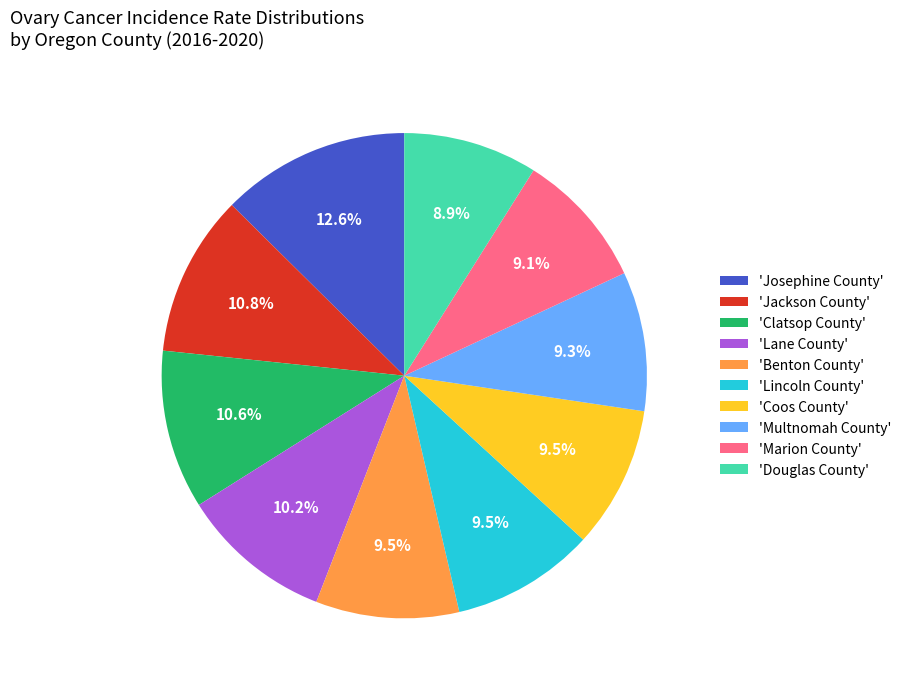

Is there a majority slice in this chart?

No